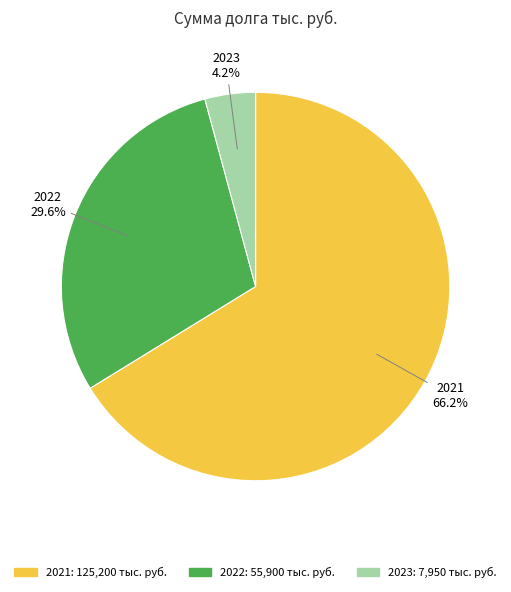

To the nearest percent, what is the difference between the largest and smallest slice percentages?

62%